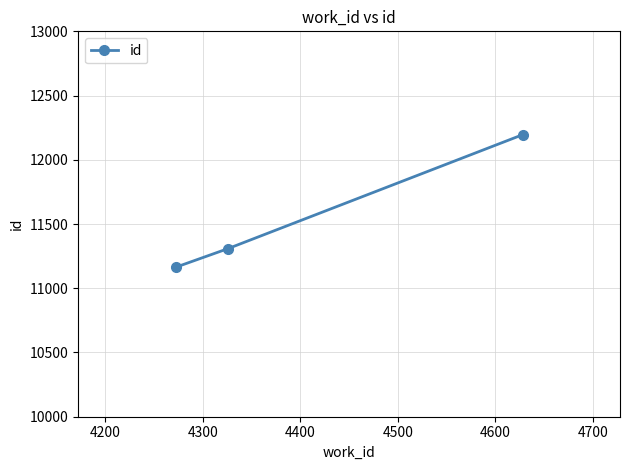

What is the difference between the maximum and minimum values?

1032